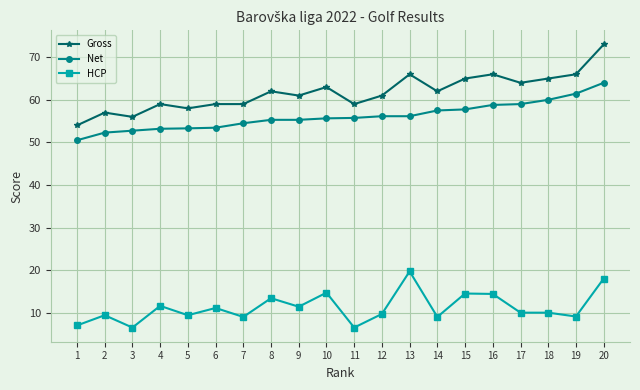

What is the highest value of the Net series?

64.0